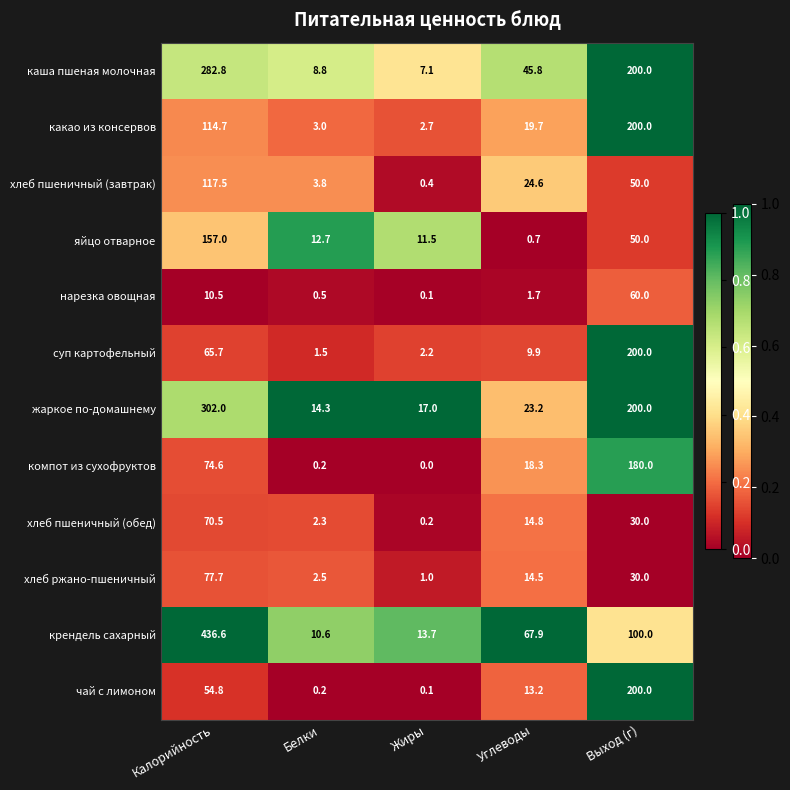

The value of хлеб ржано-пшеничный at Жиры is 1.8. True or false?

False